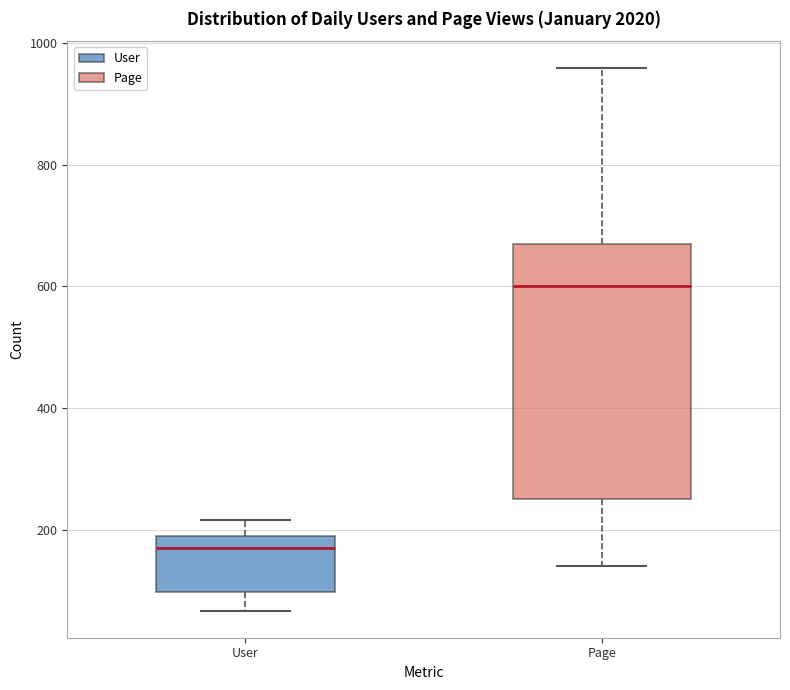

Comparing the boxes themselves (not the whiskers), which one is the tallest?

Page